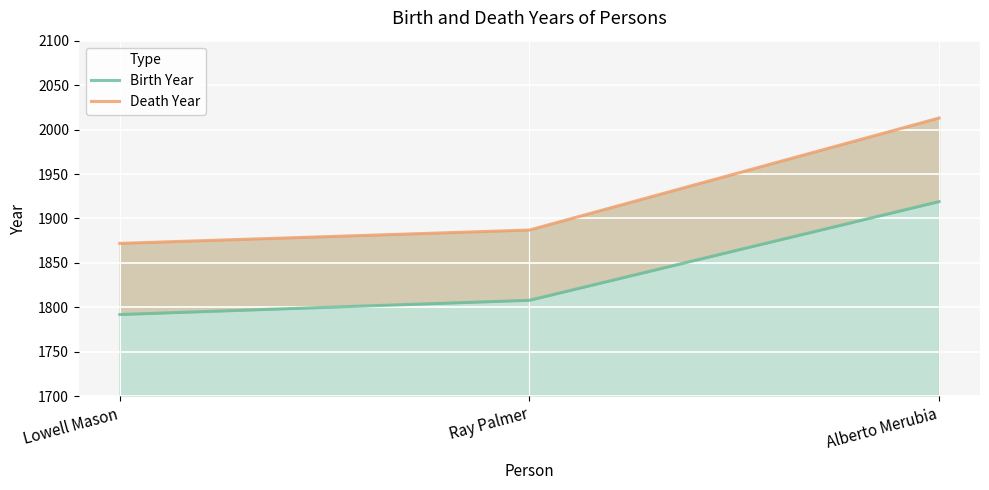

How many data points does each series have?

3